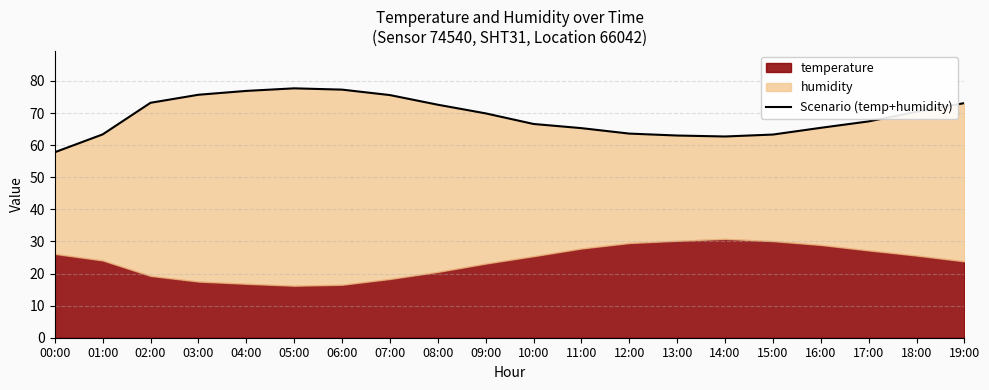

How many data points are above 69?

10